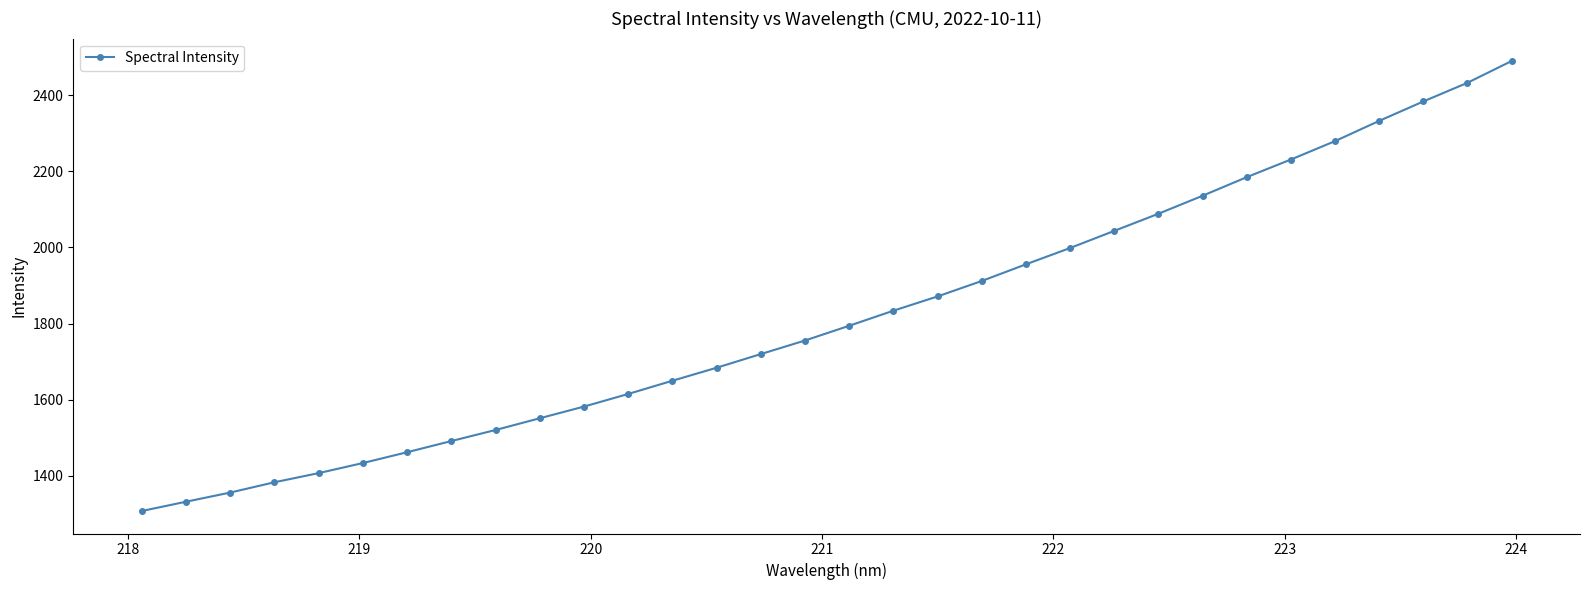

What is the sum of all values?

58212.3